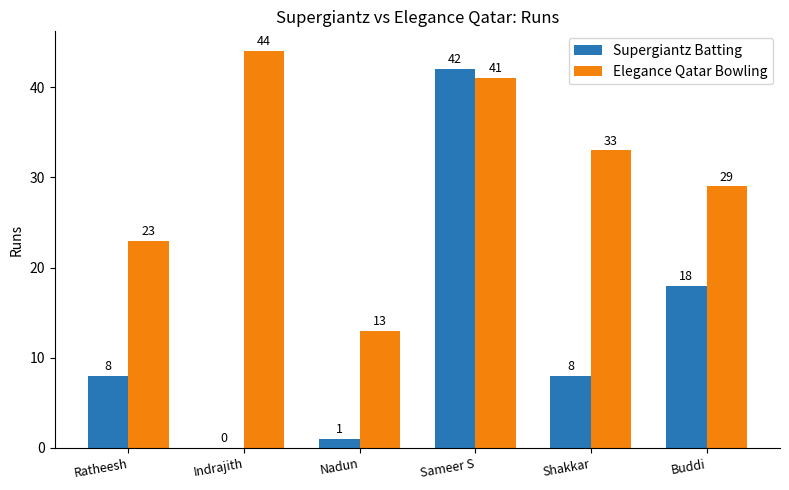

Are the bars horizontal?

No